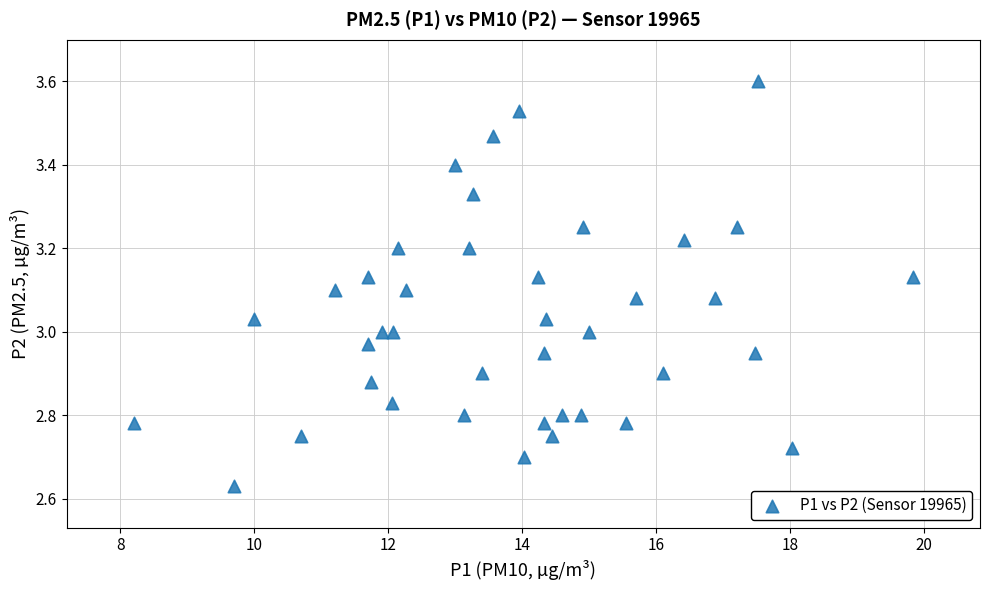

What is the range of X values (max minus min)?

11.6